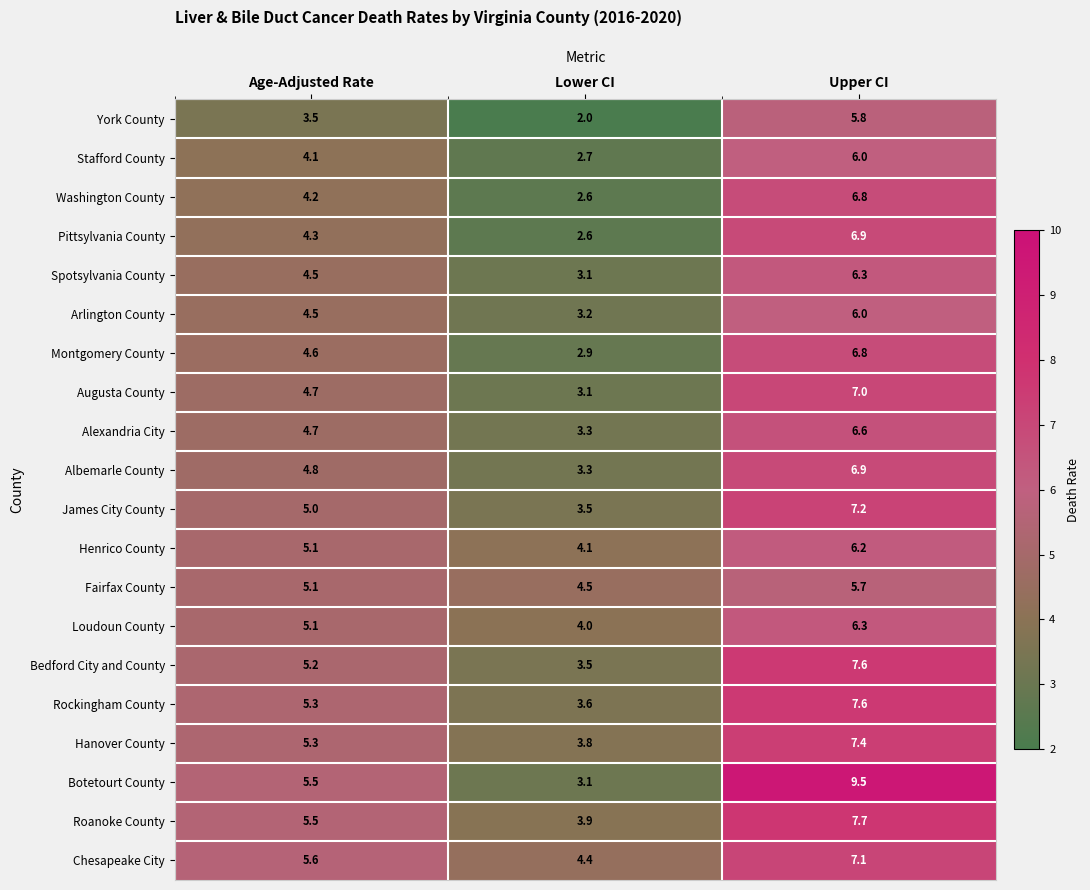

Between Lower CI and Upper CI, which series saw the biggest shift?

Botetourt County